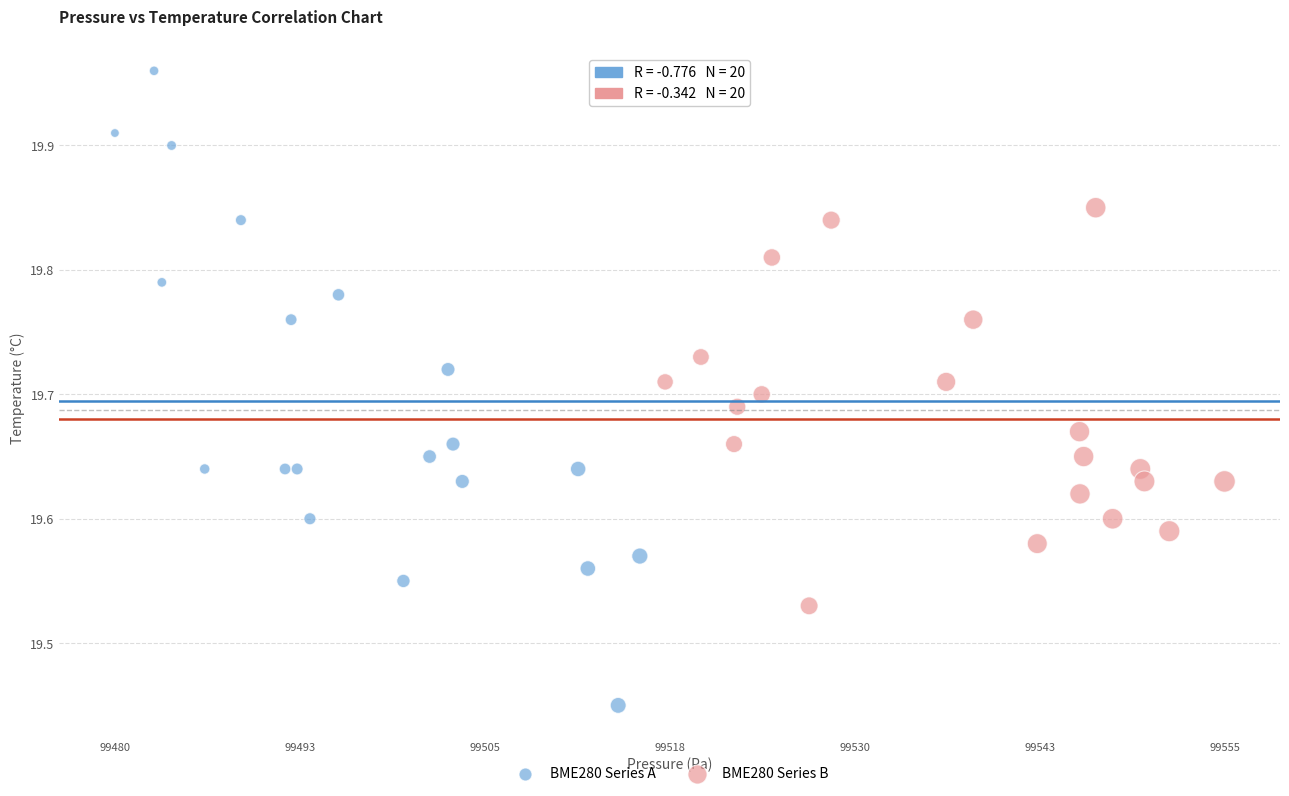

Which series contains the lowest Y value?

BME280 Series A